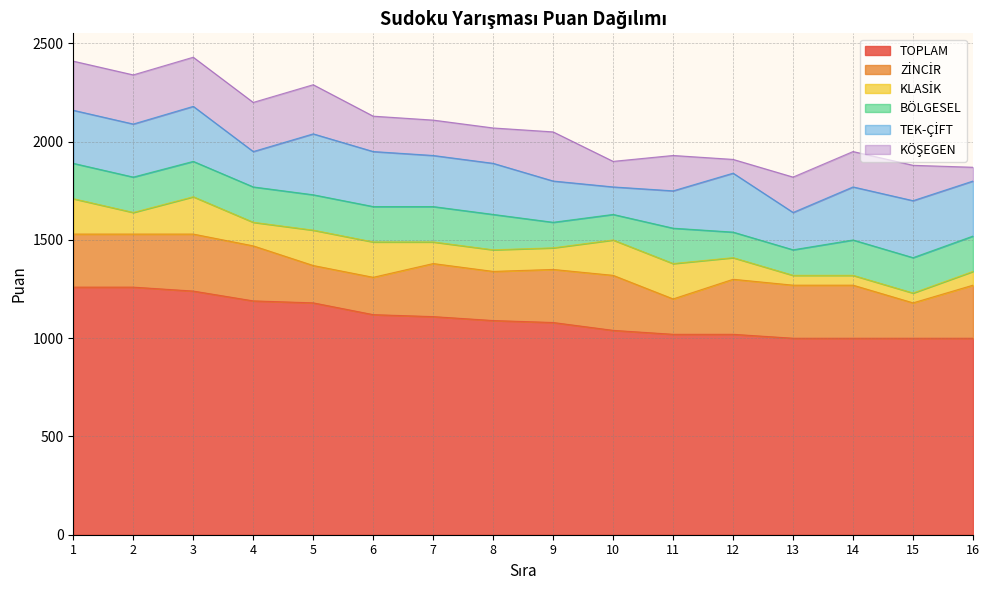

In KÖŞEGEN, how many points are higher than both neighbors (excluding endpoints)?

2